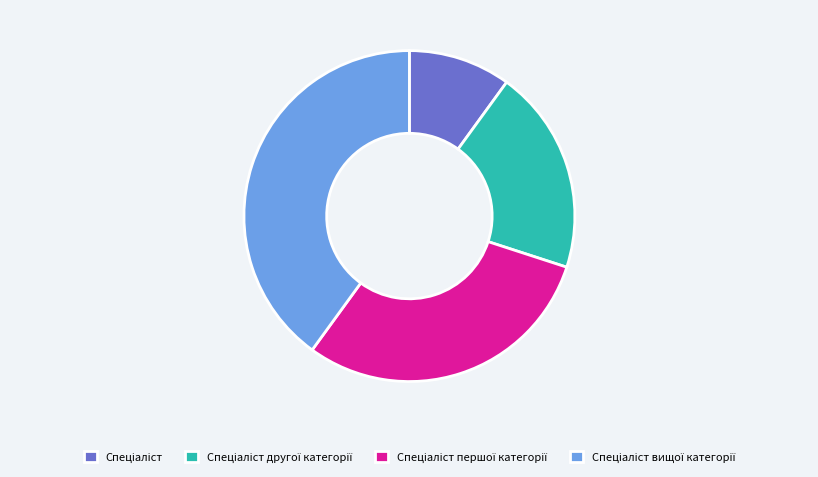

Does any single category account for the majority?

No